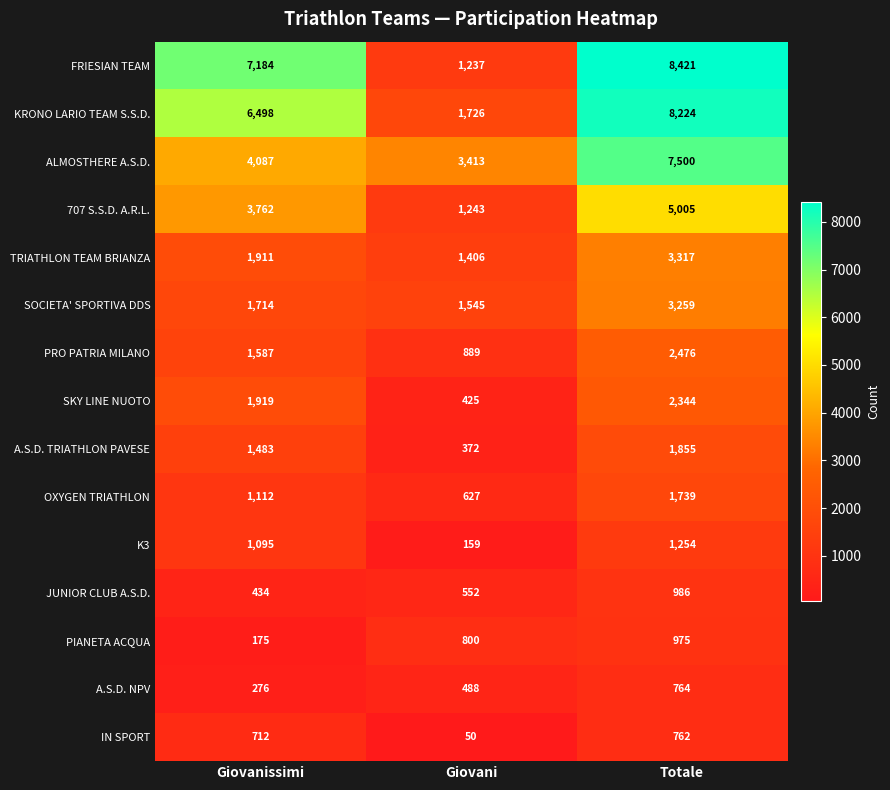

At which category does the chart reach its peak across all series?

Totale